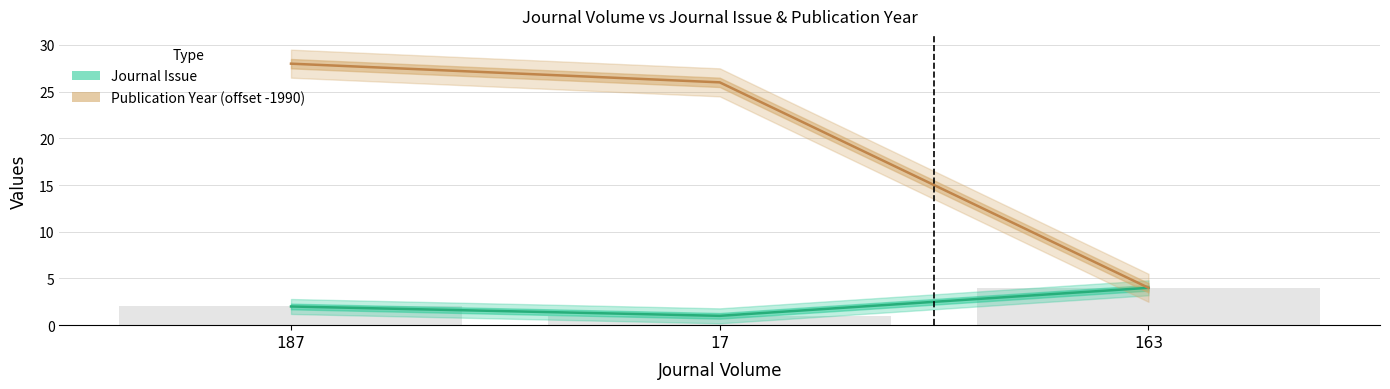

Which label corresponds to the largest value in the chart?

187